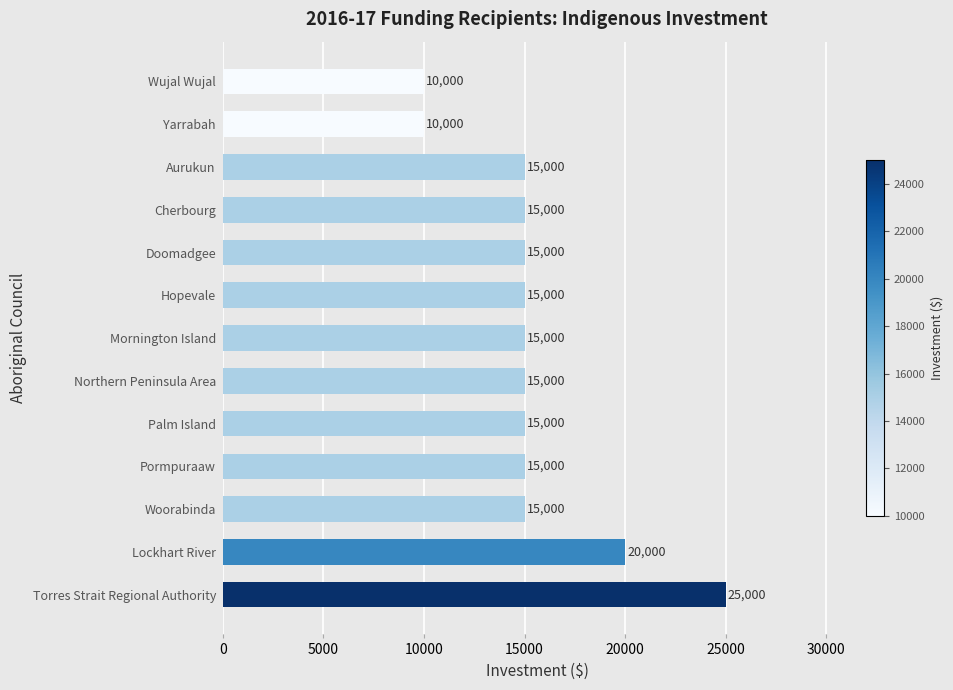

What is the sum of the values at Aurukun and Torres Strait Regional Authority?

40000